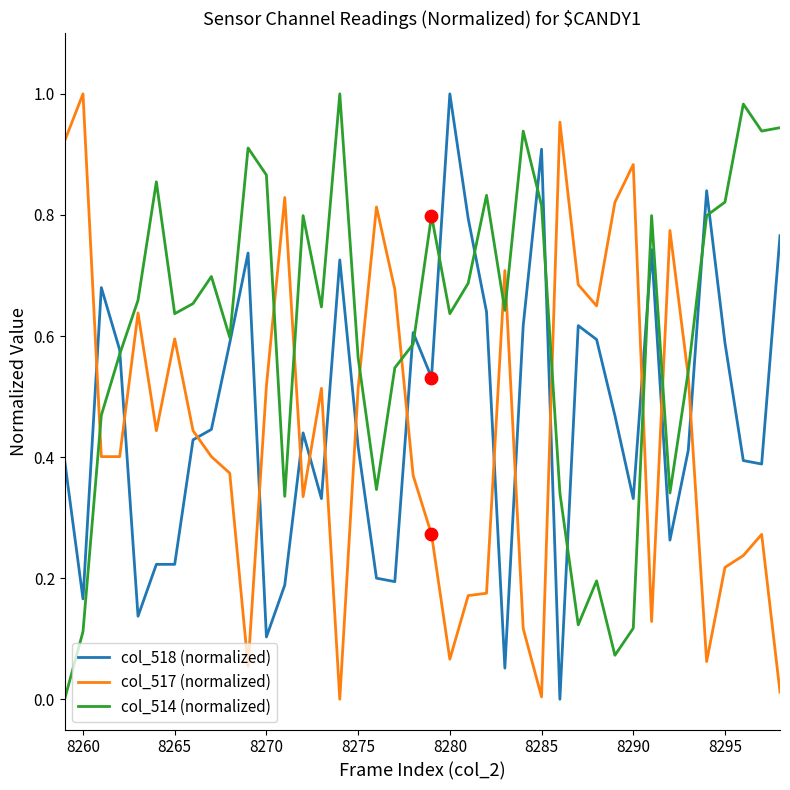

What are all the series names shown in the legend?

col_518 (normalized), col_517 (normalized), col_514 (normalized)